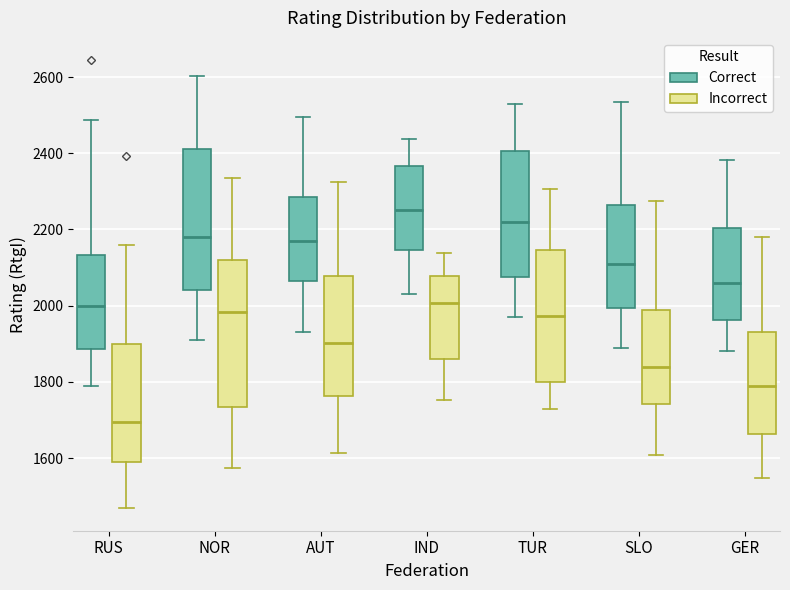

Reading left to right, read every box against the y-axis: the position of its median line, the range the box covers, and the ends of its whiskers. The values are not printed on the chart, so give them approximately, as read against the axis.

RUS (Correct): median 2000, box 1880 to 2140, whiskers 1800 to 2480
RUS (Incorrect): median 1700, box 1580 to 1900, whiskers 1460 to 2160
NOR (Correct): median 2180, box 2040 to 2420, whiskers 1920 to 2600
NOR (Incorrect): median 1980, box 1740 to 2120, whiskers 1580 to 2340
AUT (Correct): median 2180, box 2060 to 2280, whiskers 1940 to 2500
AUT (Incorrect): median 1900, box 1760 to 2080, whiskers 1620 to 2320
IND (Correct): median 2260, box 2140 to 2360, whiskers 2040 to 2440
IND (Incorrect): median 2000, box 1860 to 2080, whiskers 1760 to 2140
TUR (Correct): median 2220, box 2080 to 2400, whiskers 1980 to 2520
TUR (Incorrect): median 1980, box 1800 to 2140, whiskers 1720 to 2300
SLO (Correct): median 2120, box 2000 to 2260, whiskers 1900 to 2540
SLO (Incorrect): median 1840, box 1740 to 1980, whiskers 1600 to 2280
GER (Correct): median 2060, box 1960 to 2200, whiskers 1880 to 2380
GER (Incorrect): median 1800, box 1660 to 1940, whiskers 1540 to 2180